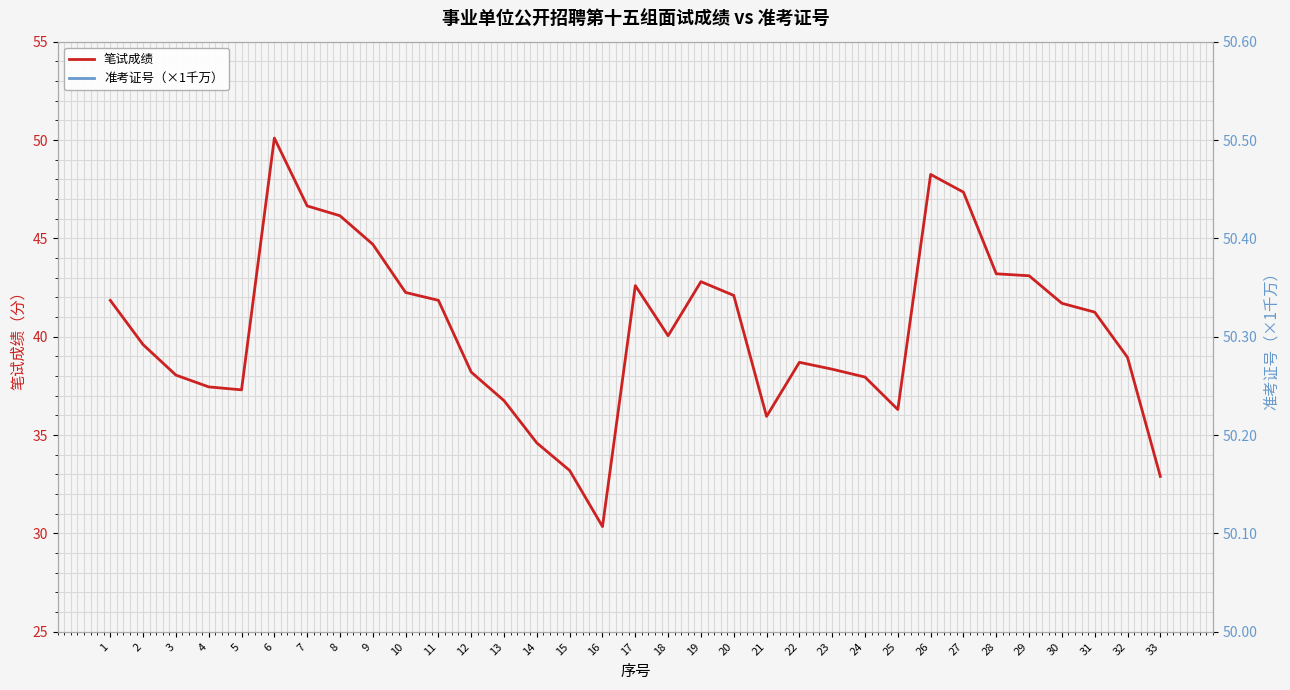

Is it true that 笔试成绩 equals 17.3 at 11?

False